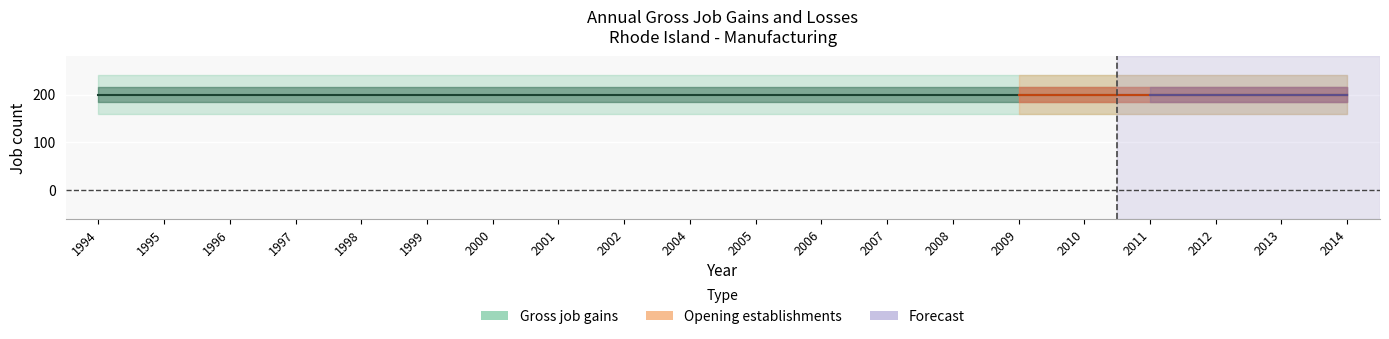

What is the maximum value shown in the chart?

200